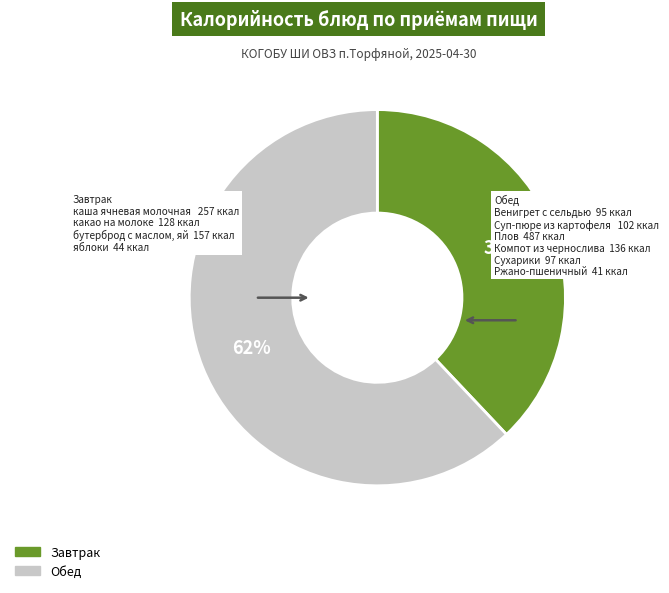

Count the number of slices in the pie.

2